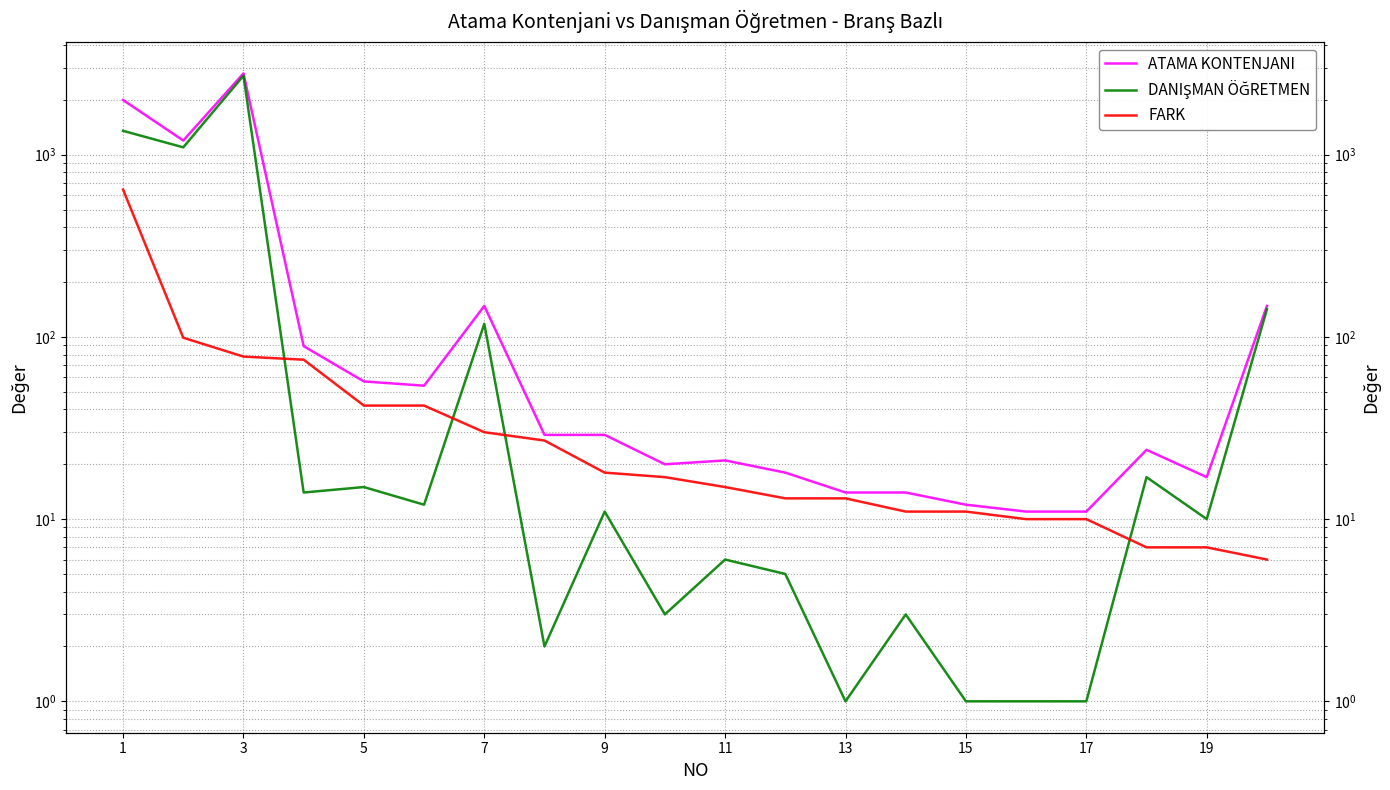

How many distinct data groups are displayed?

3